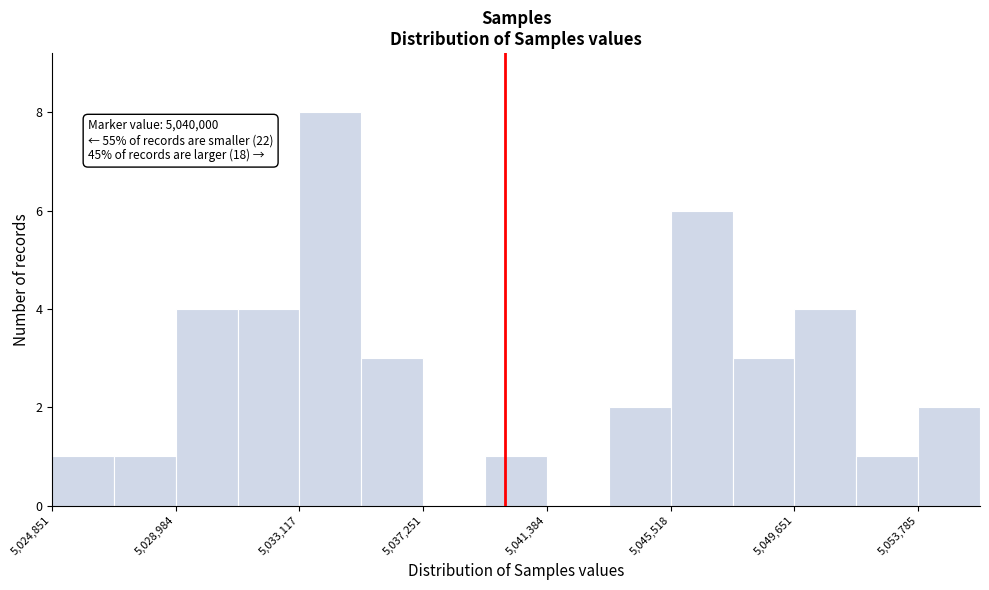

Over which range of the x-axis is the bar tallest?

5033000 to 5035000